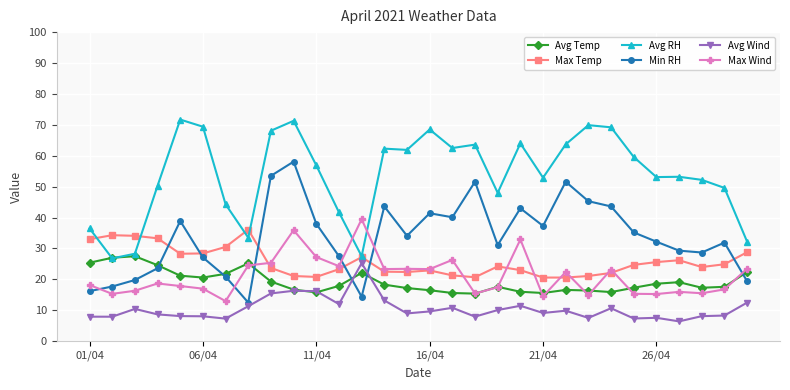

True or false: Avg Wind and Max Wind intersect in this chart.

False